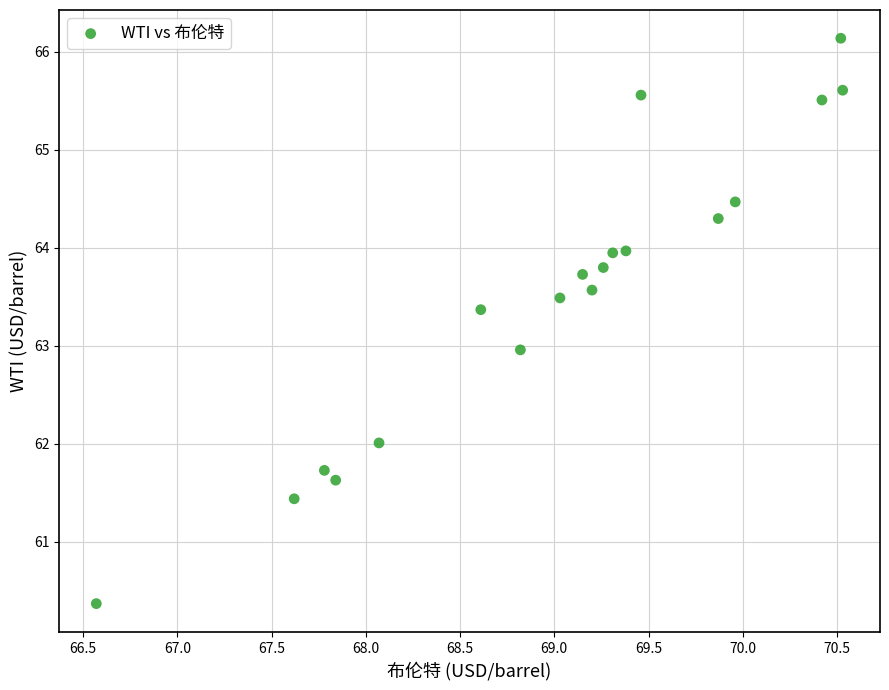

What is the range of X values (max minus min)?

4.0